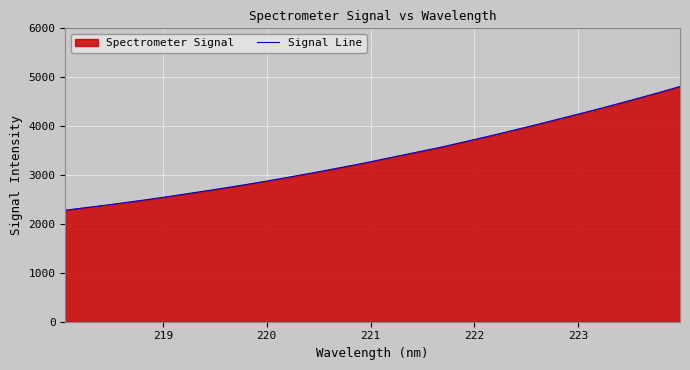

How many lines are shown in the chart?

1